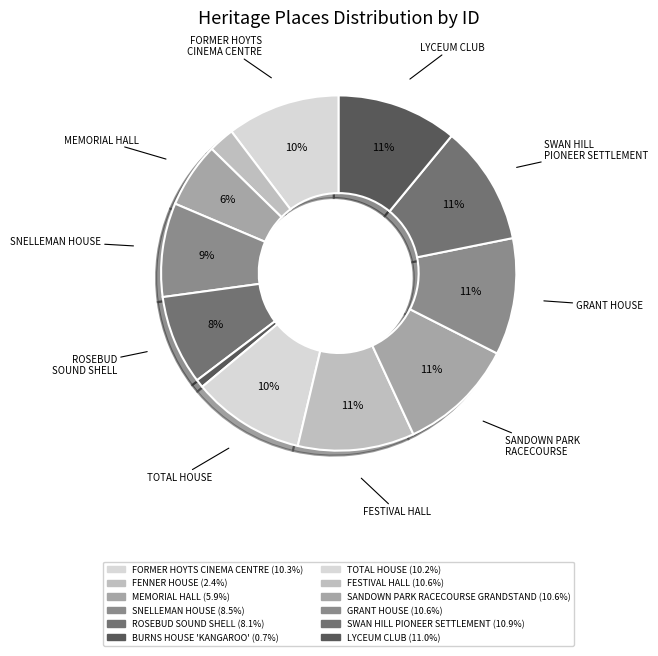

Approximately how many times larger is the value at FENNER HOUSE compared to FESTIVAL HALL?

0.2